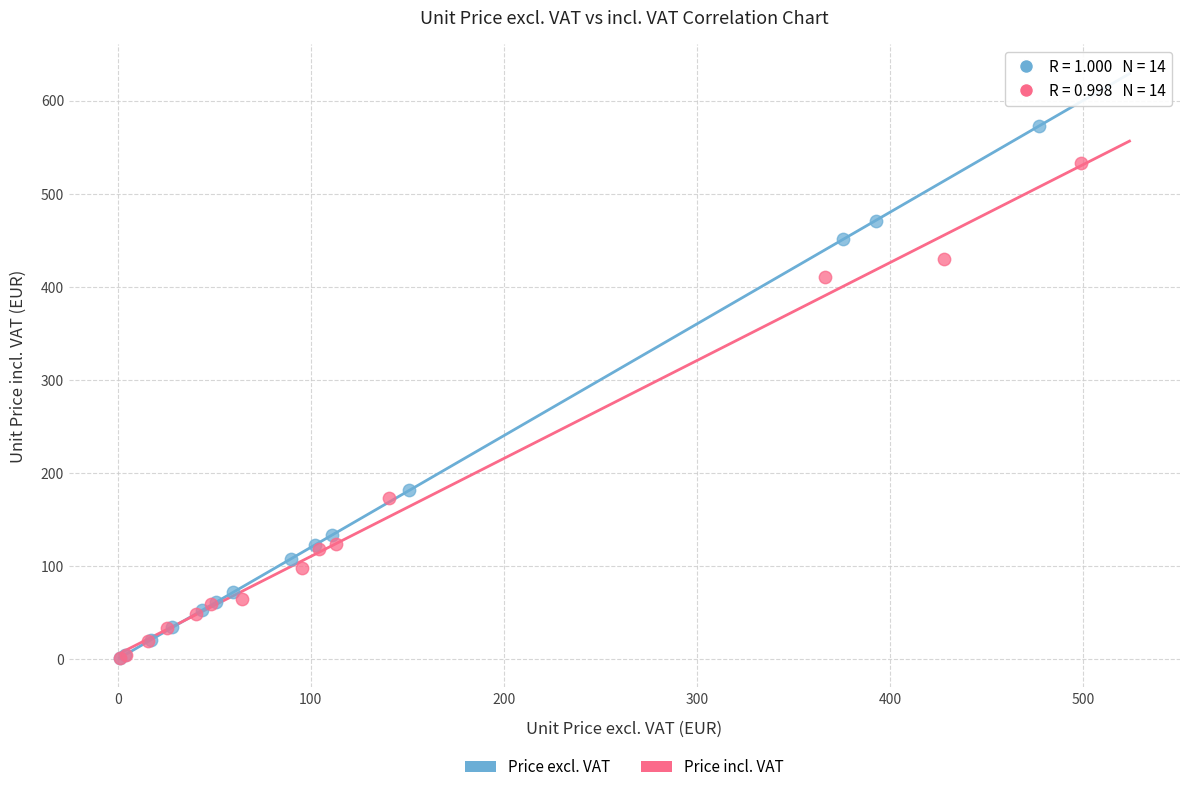

Which series has the largest Y range (max minus min)?

Price excl. VAT